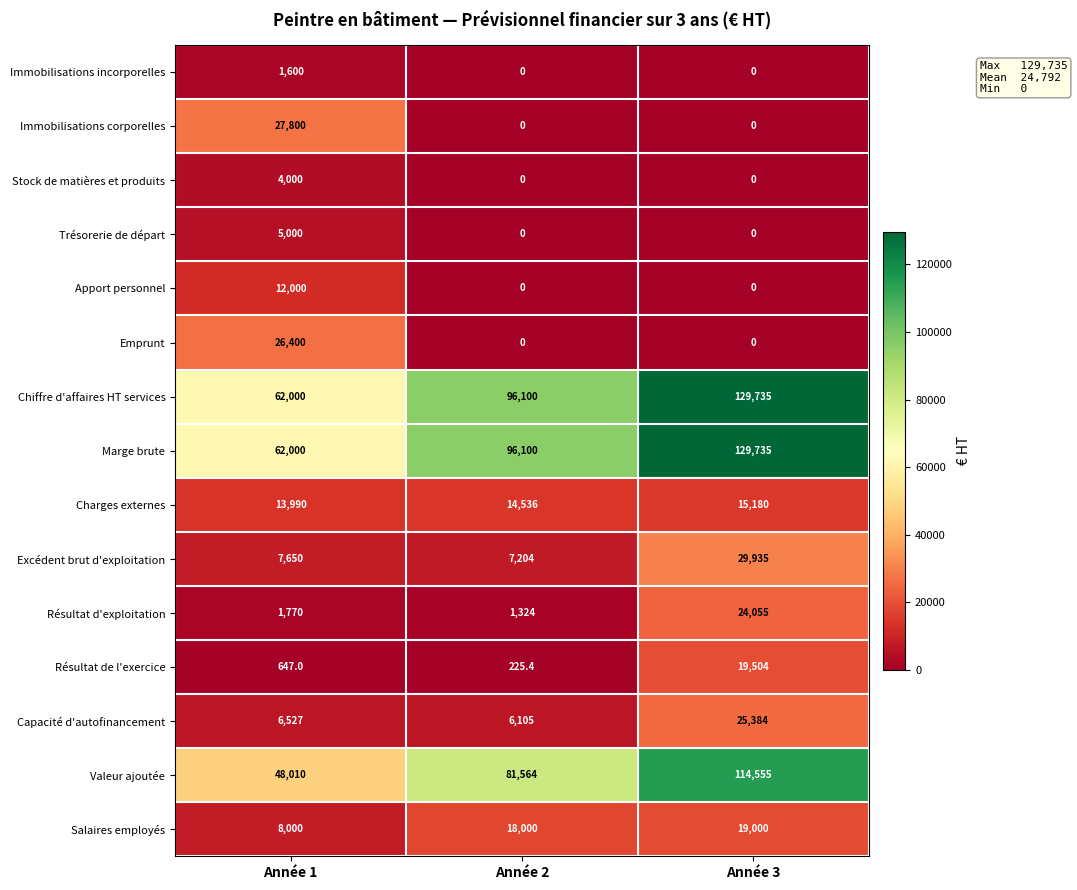

What value does the Capacité d'autofinancement series have at Année 2?

6105.0